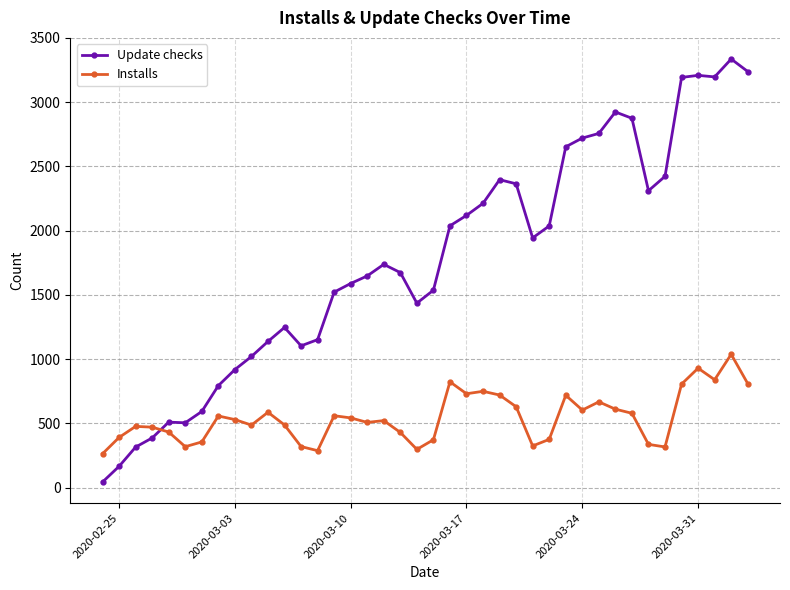

List the series in order of their overall mean, highest first.

Update checks, Installs